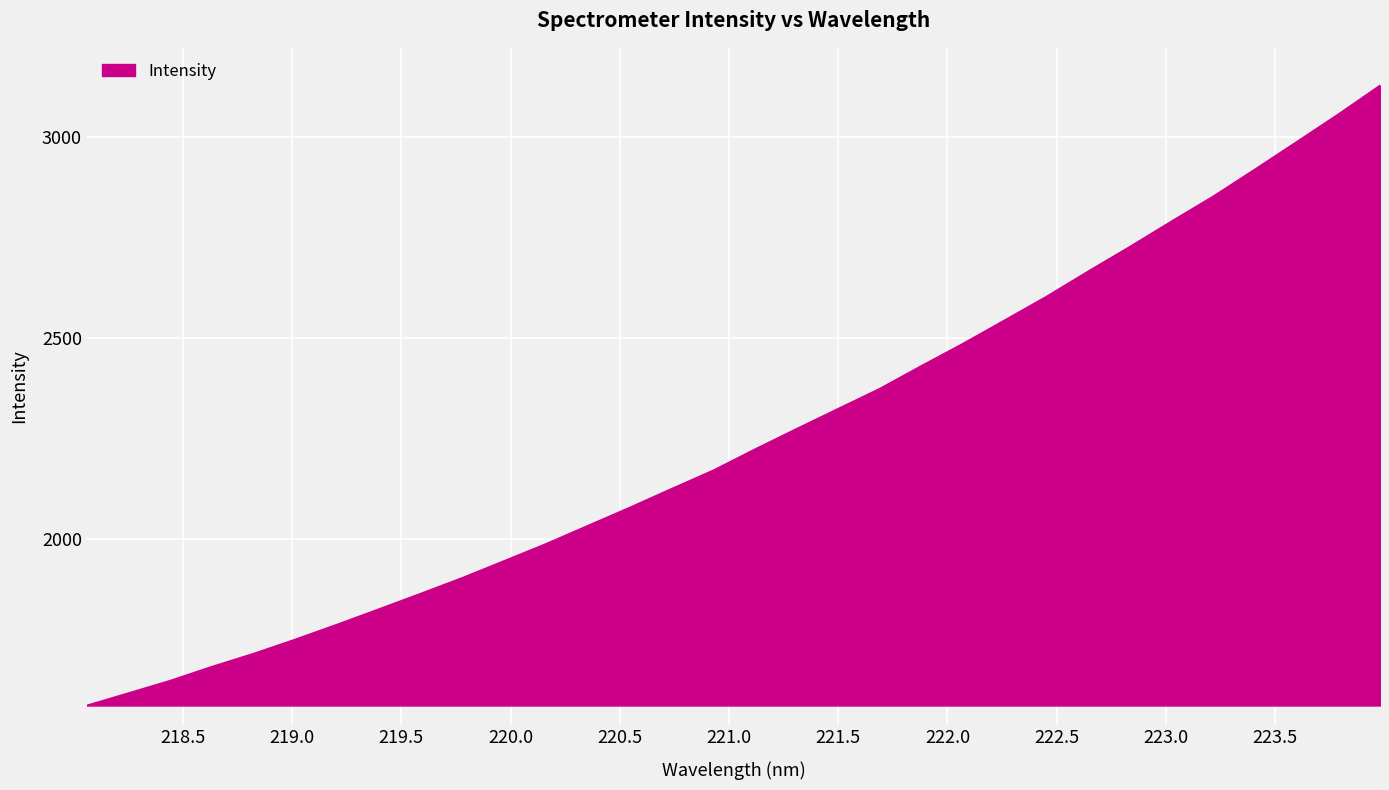

What is the maximum value shown in the chart?

3129.5